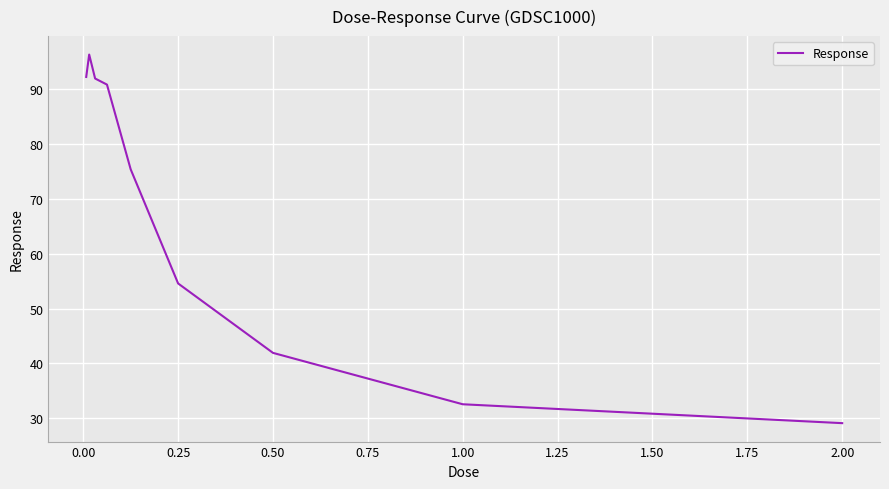

What is the greatest value displayed?

96.3